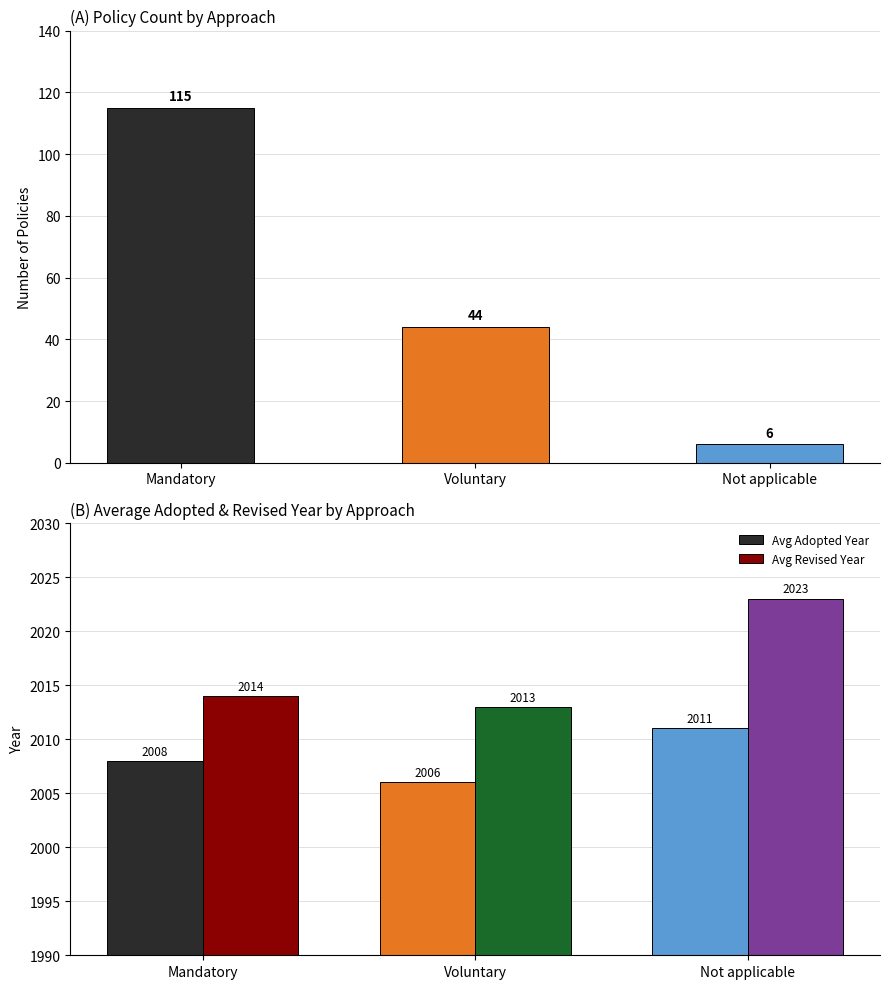

How many series are shown in this chart?

3